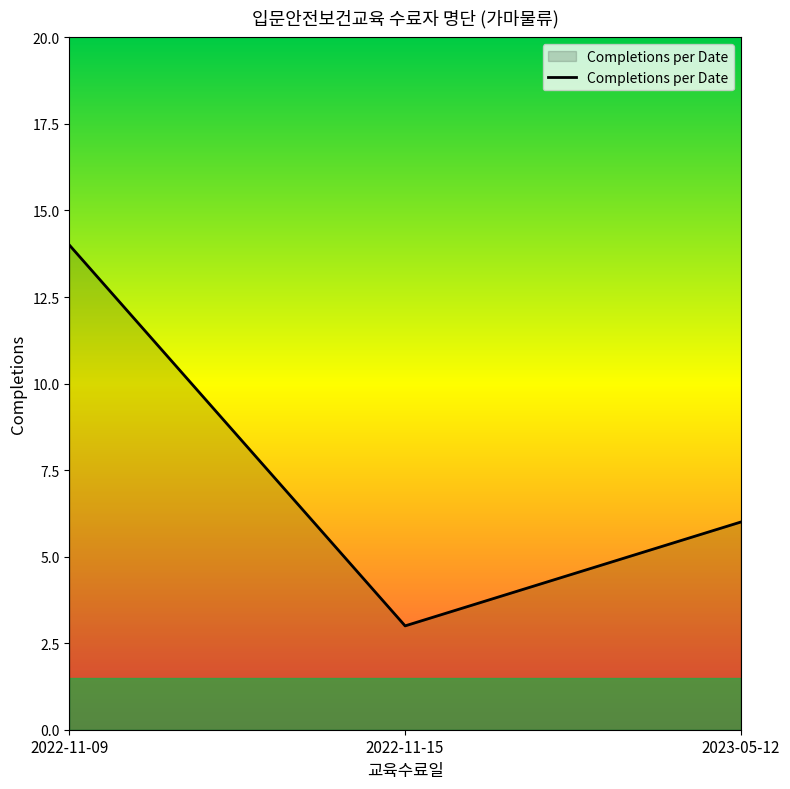

List the labels in order of value, largest first.

2022-11-09, 2023-05-12, 2022-11-15